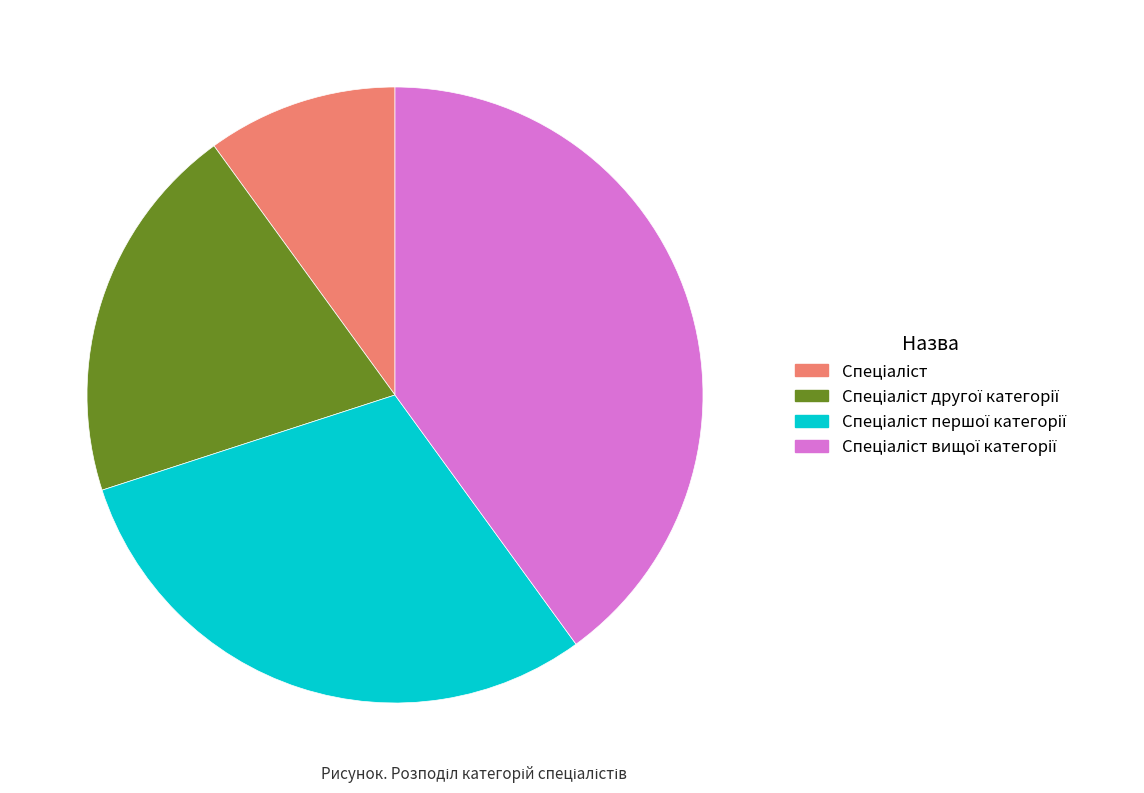

Does any single category account for the majority?

No